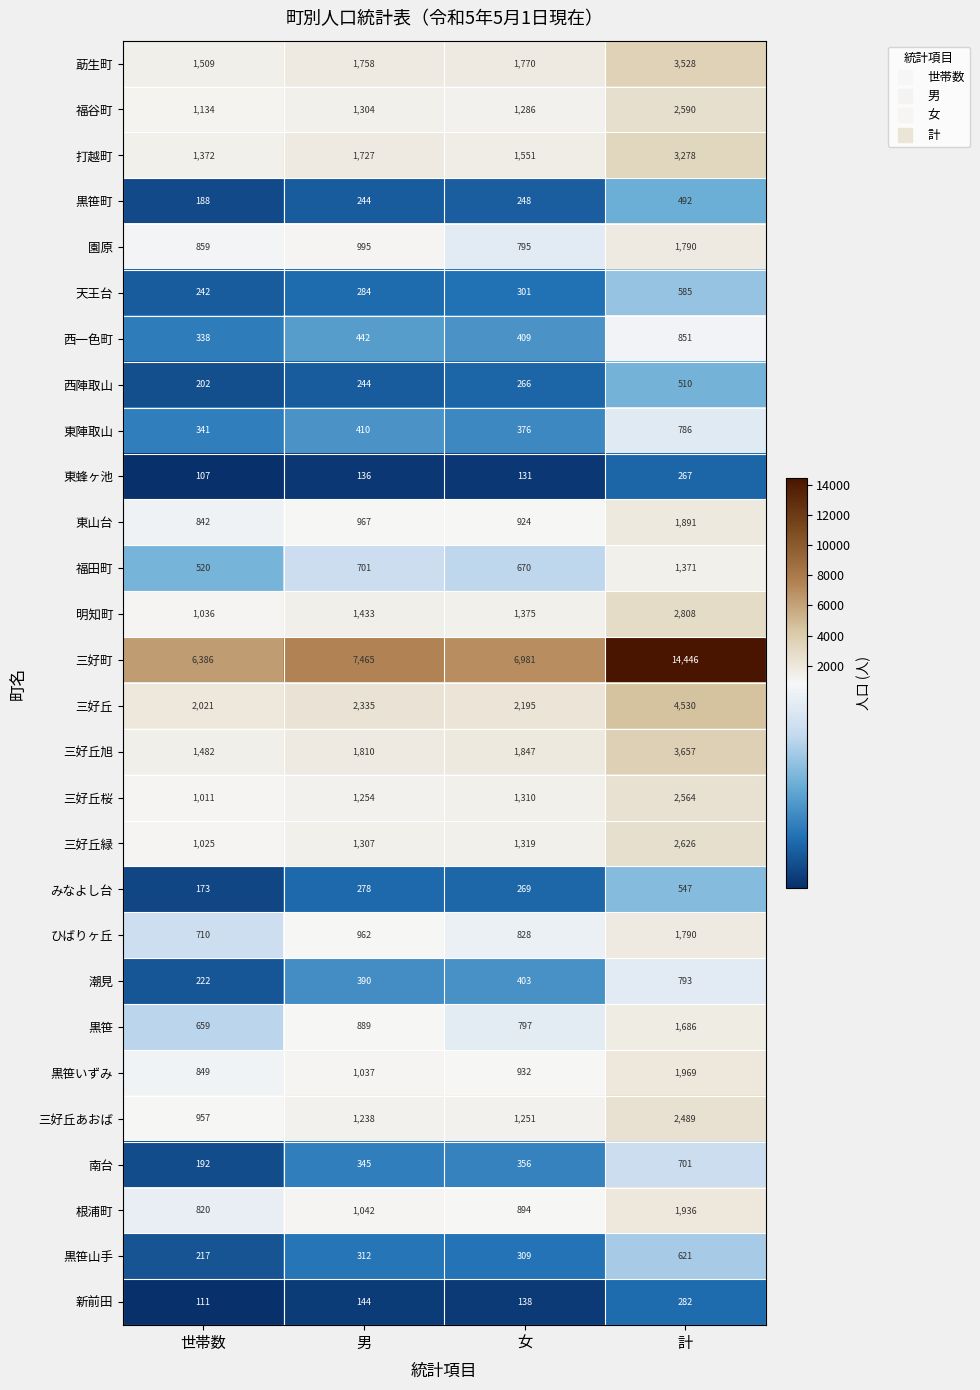

List the labels in order of 打越町 value, largest first.

計, 男, 女, 世帯数